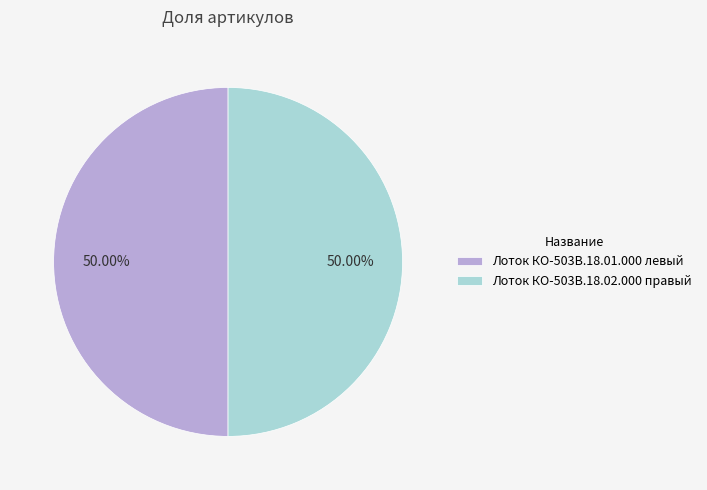

How much of the chart is everything except Лоток КО-503В.18.01.000 левый?

50.0%